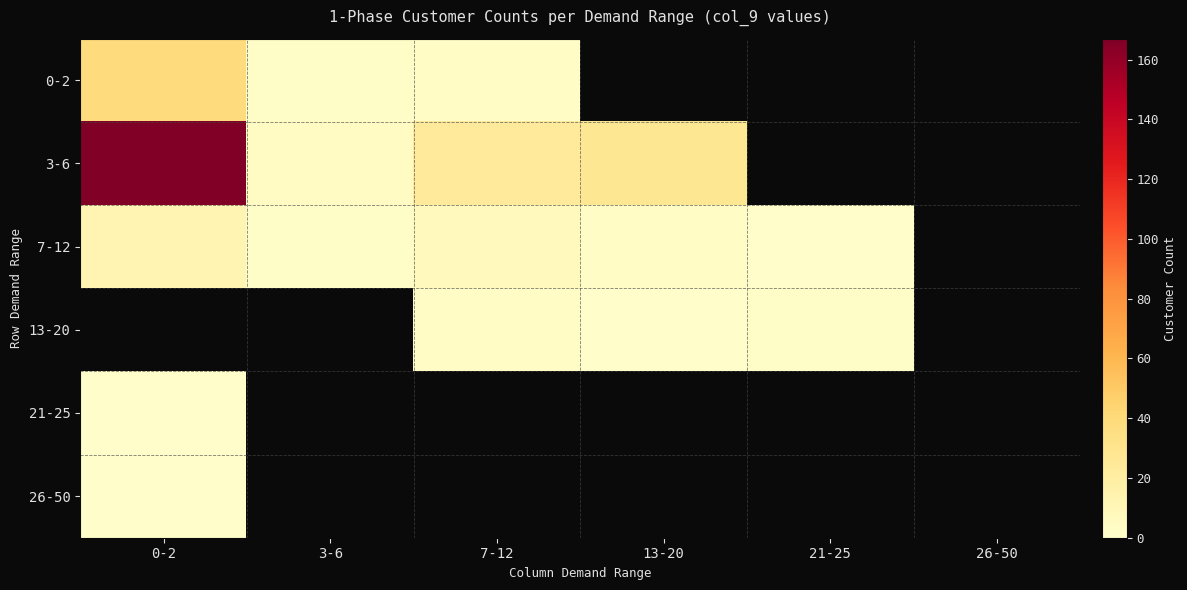

Which series has the largest total across all categories?

3-6